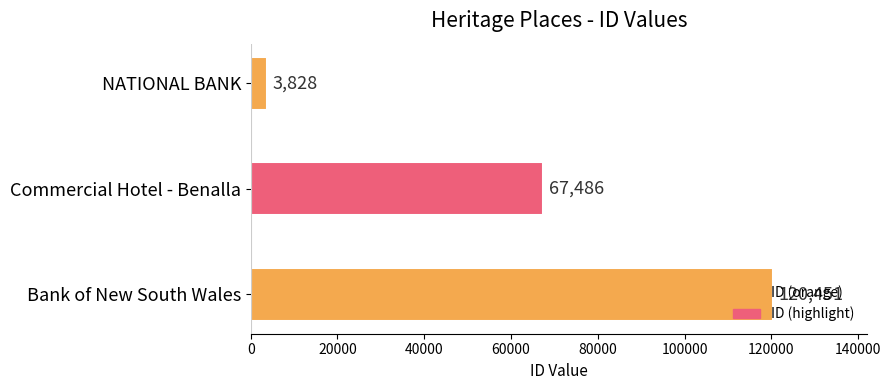

What is the sum of all values?

191765